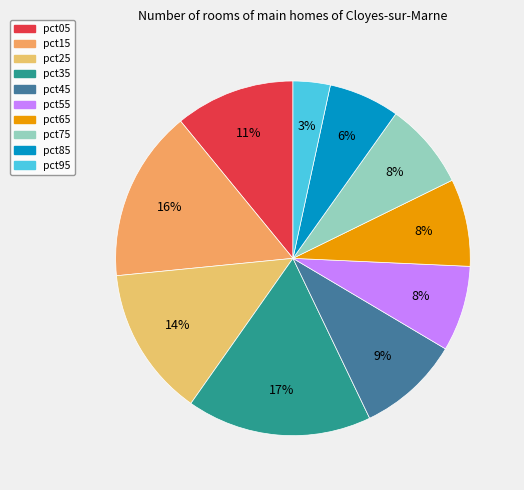

True or false: pct85 accounts for 1% of the total.

False